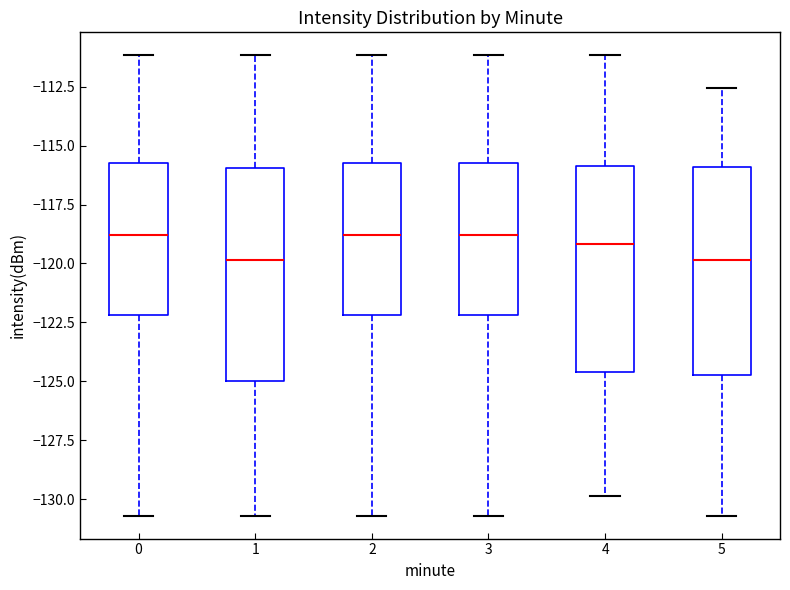

Reading left to right, transcribe this box plot: for each box, give where its median line is, the range the box spans, and where its two whiskers end, as read against the y-axis. The values are not printed on the chart, so give them approximately, as read against the axis.

0: median -119.0, box -122.0 to -115.5, whiskers -130.5 to -111.0
1: median -120.0, box -125.0 to -116.0, whiskers -130.5 to -111.0
2: median -119.0, box -122.0 to -115.5, whiskers -130.5 to -111.0
3: median -119.0, box -122.0 to -115.5, whiskers -130.5 to -111.0
4: median -119.0, box -124.5 to -116.0, whiskers -130.0 to -111.0
5: median -120.0, box -124.5 to -116.0, whiskers -130.5 to -112.5